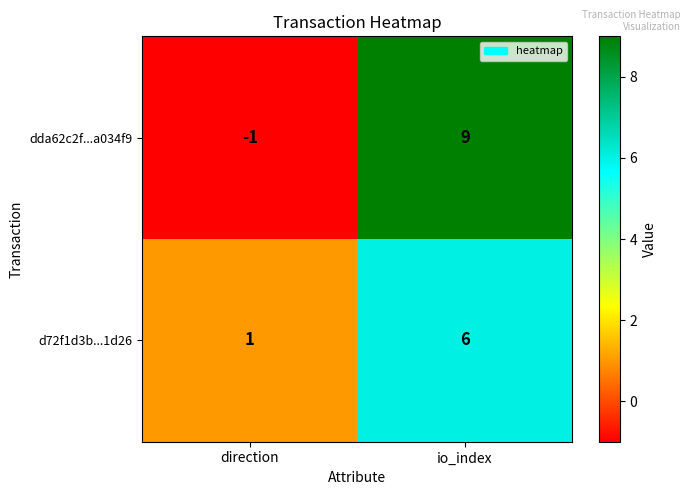

What is the average value of the dda62c2f...a034f9 series?

4